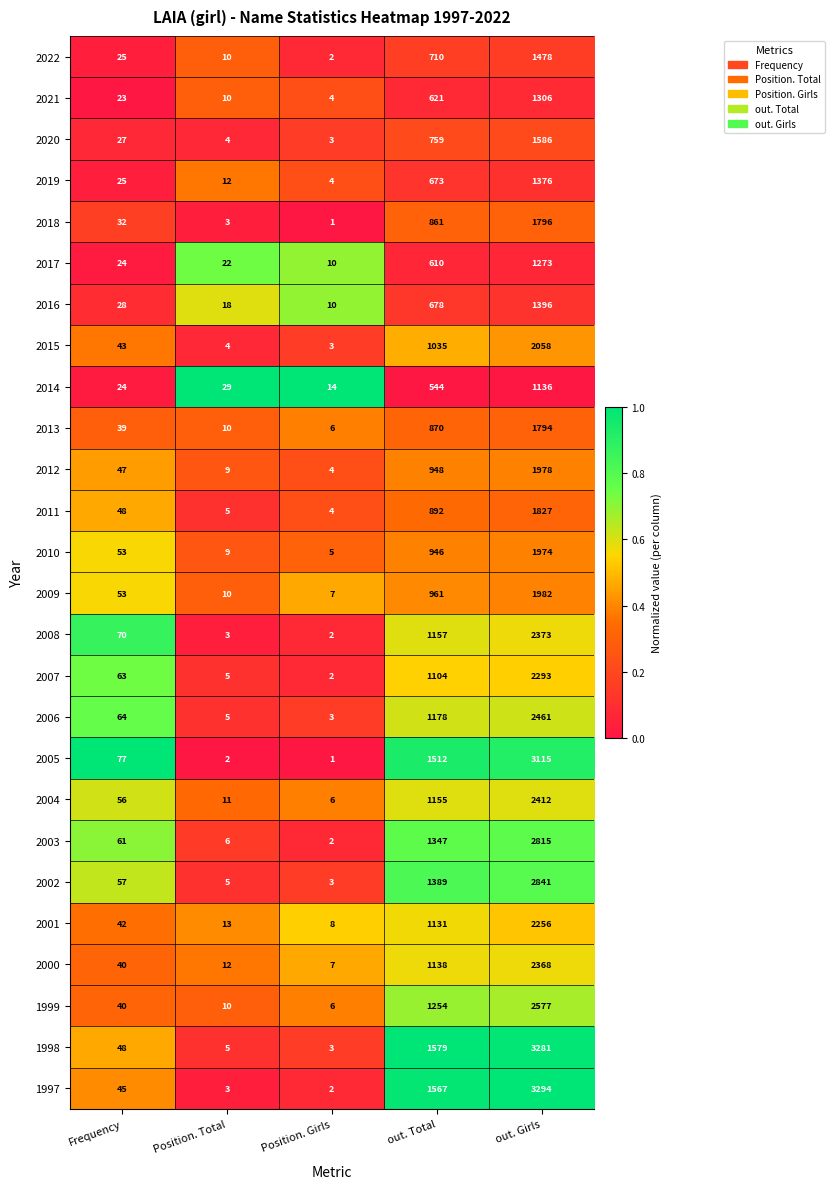

Count the number of categories in the chart.

5